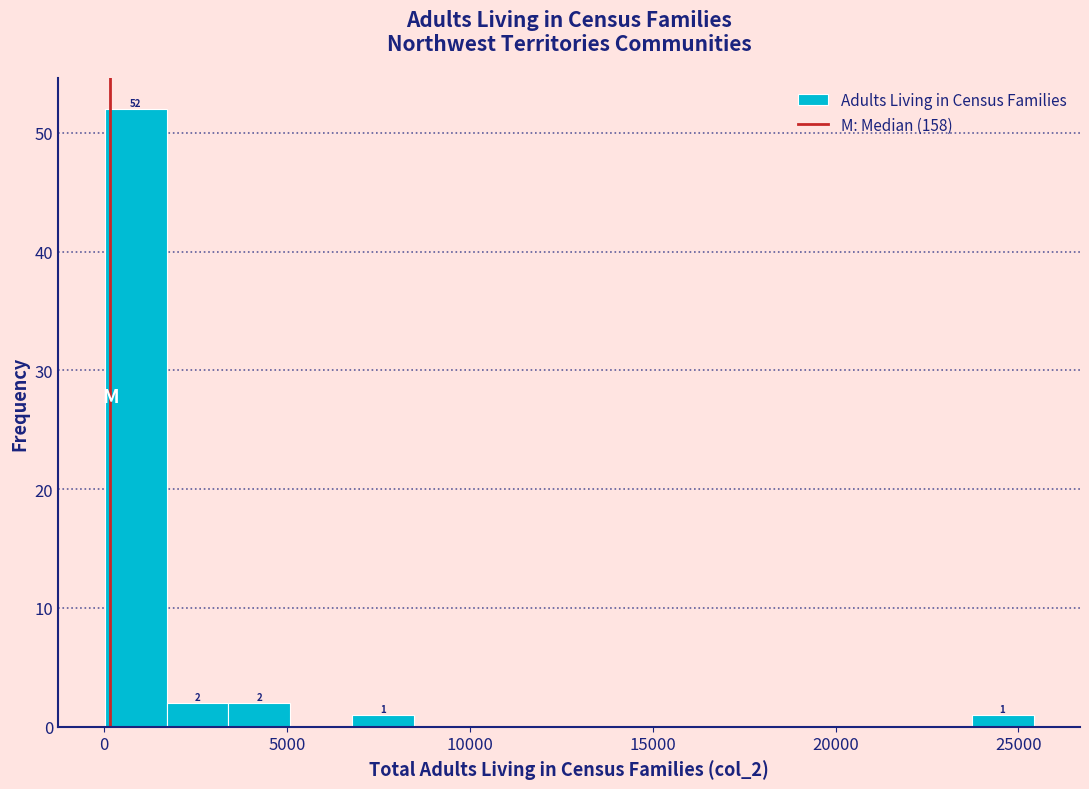

Around what value on the x-axis is the tallest bar? Give the approximate position of its centre, as read against the axis.

1000